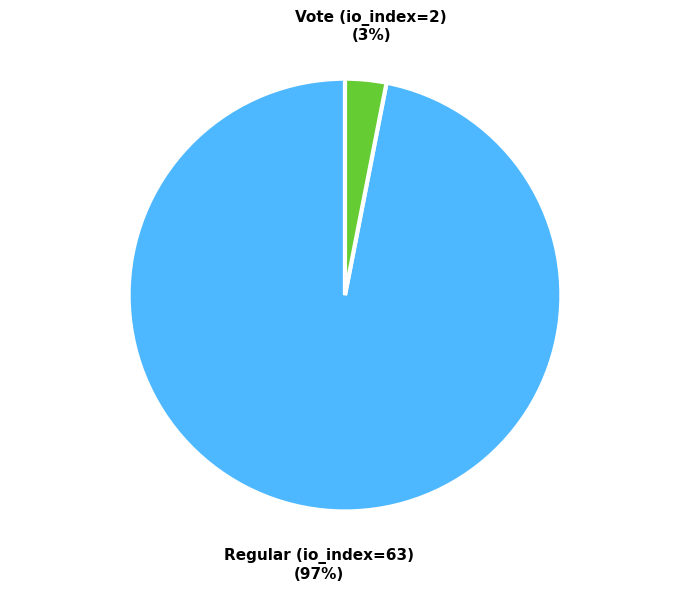

True or false: Vote (io_index=2) accounts for 3% of the total.

True